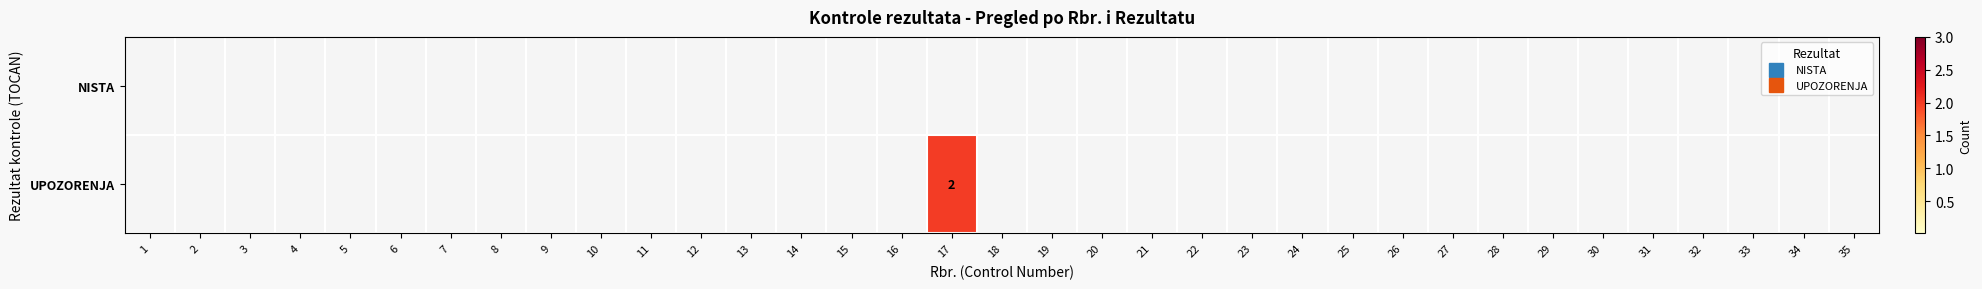

True or false: UPOZORENJA has a value of 1 at 8.

False